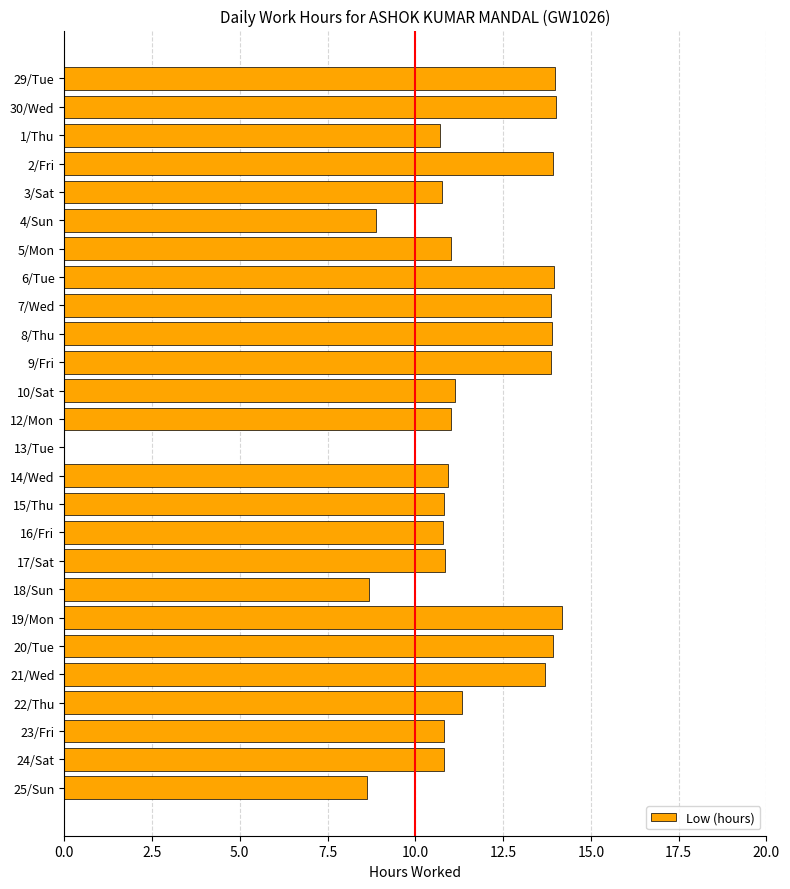

What is the sum of all values?

296.4